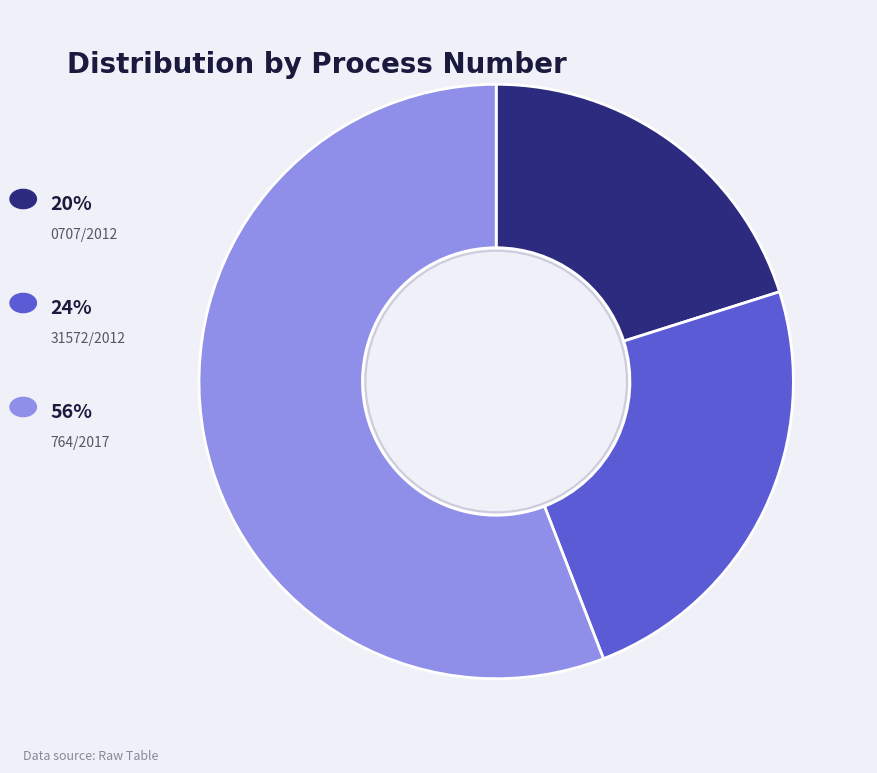

Is there a majority slice in this chart?

Yes